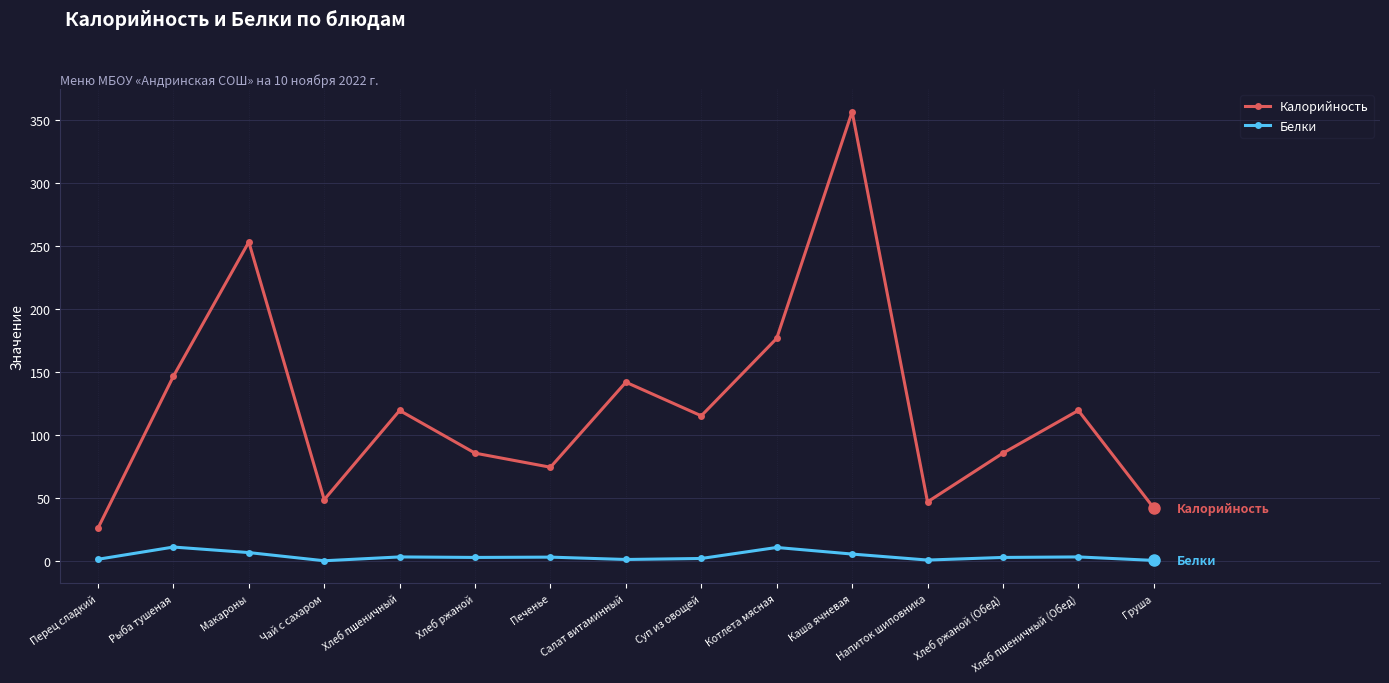

What are all the series names shown in the legend?

Калорийность, Белки